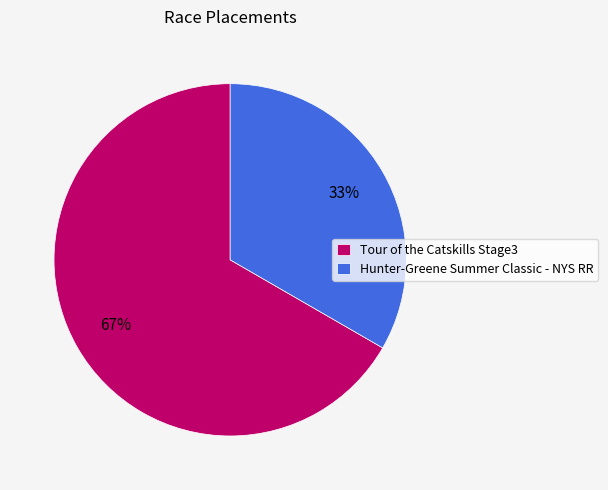

How many segments does this pie chart have?

2